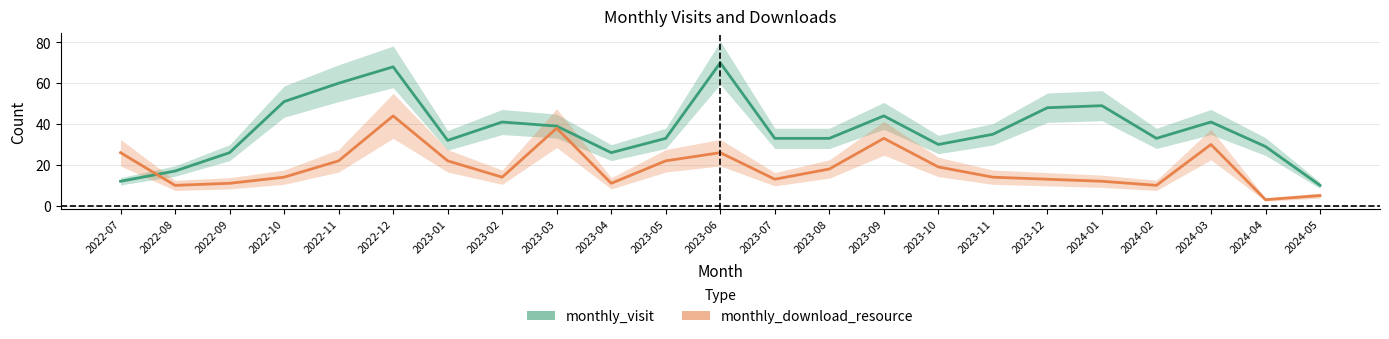

Which series has the largest total across all categories?

monthly_visit